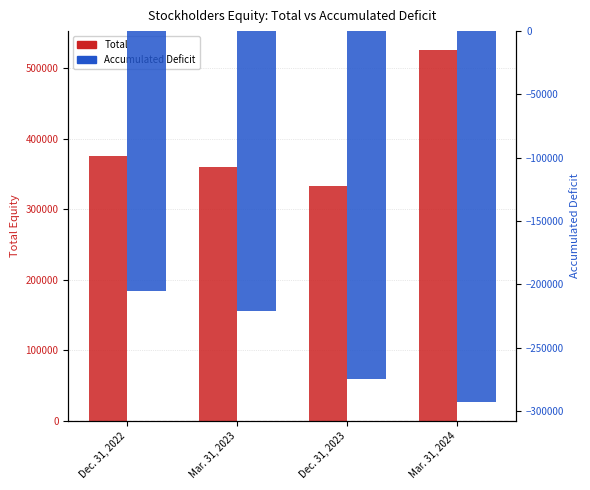

Which category has the highest value in the Total series?

Mar. 31, 2024